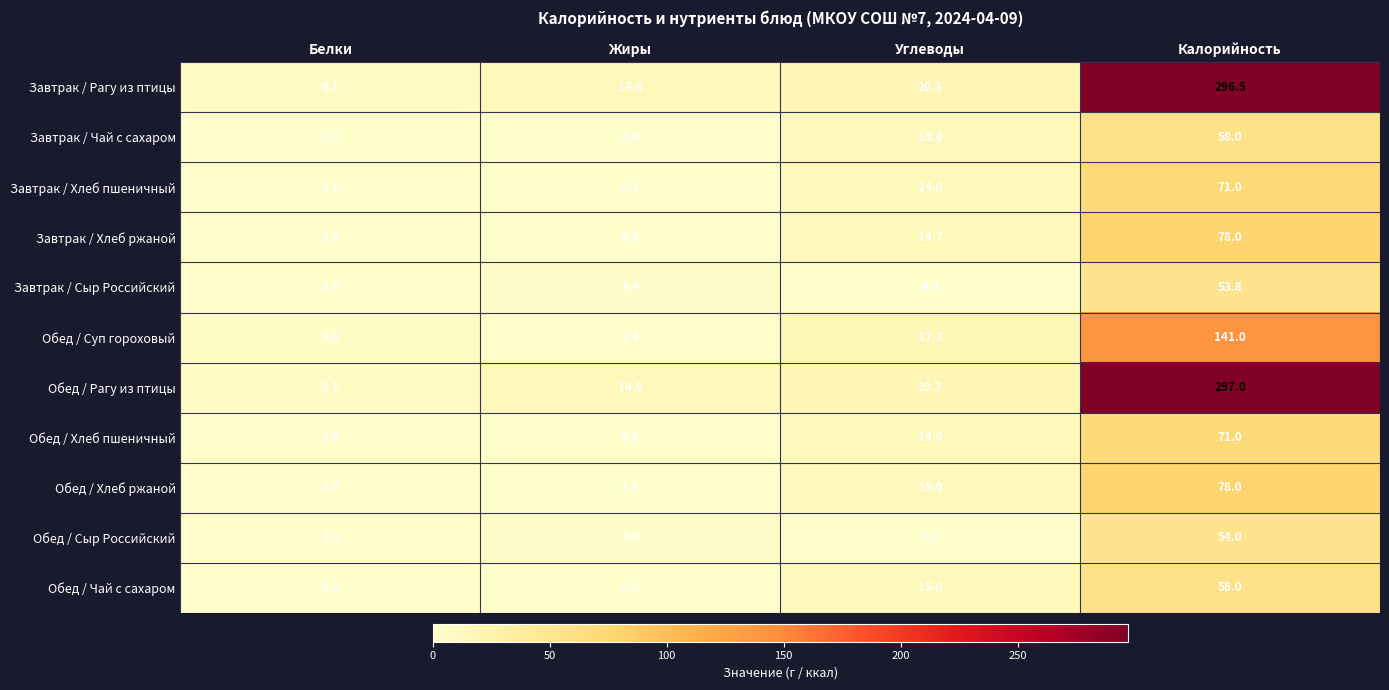

What is the sum of the Завтрак / Сыр Российский values at Жиры and Углеводы?

4.4